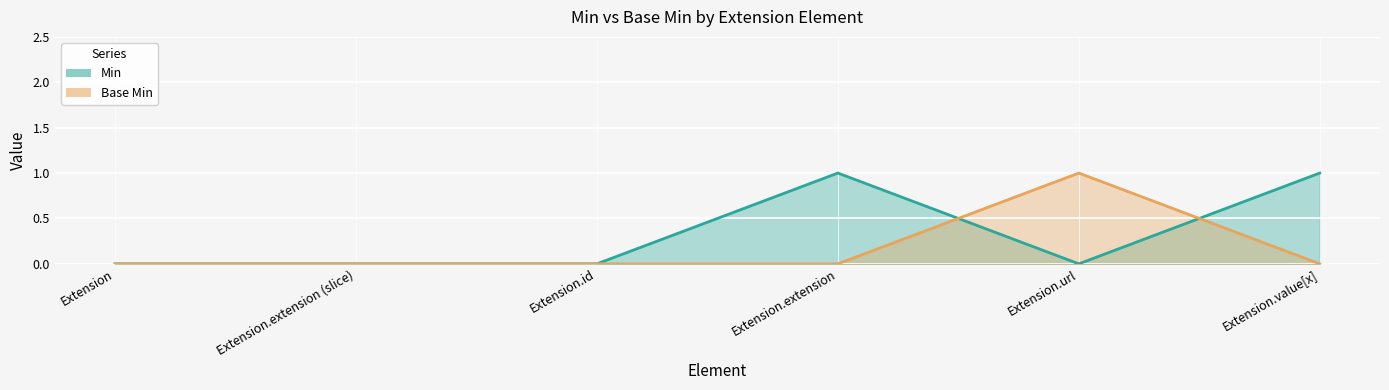

At how many categories does at least one series exceed 0?

3